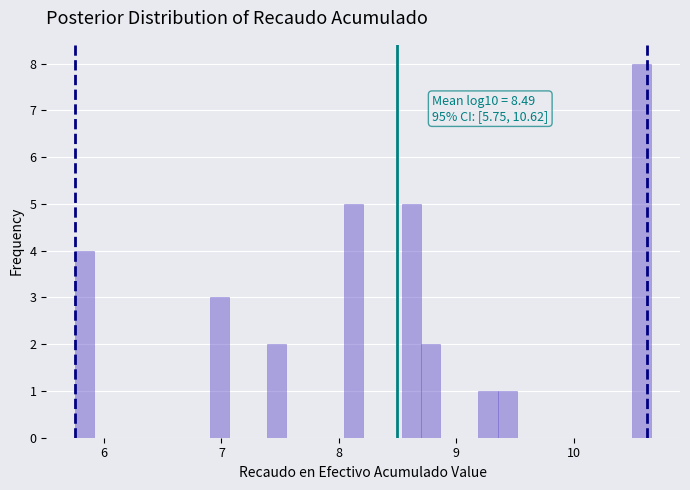

Read against the x-axis, roughly where is the centre of the tallest bar?

10.6